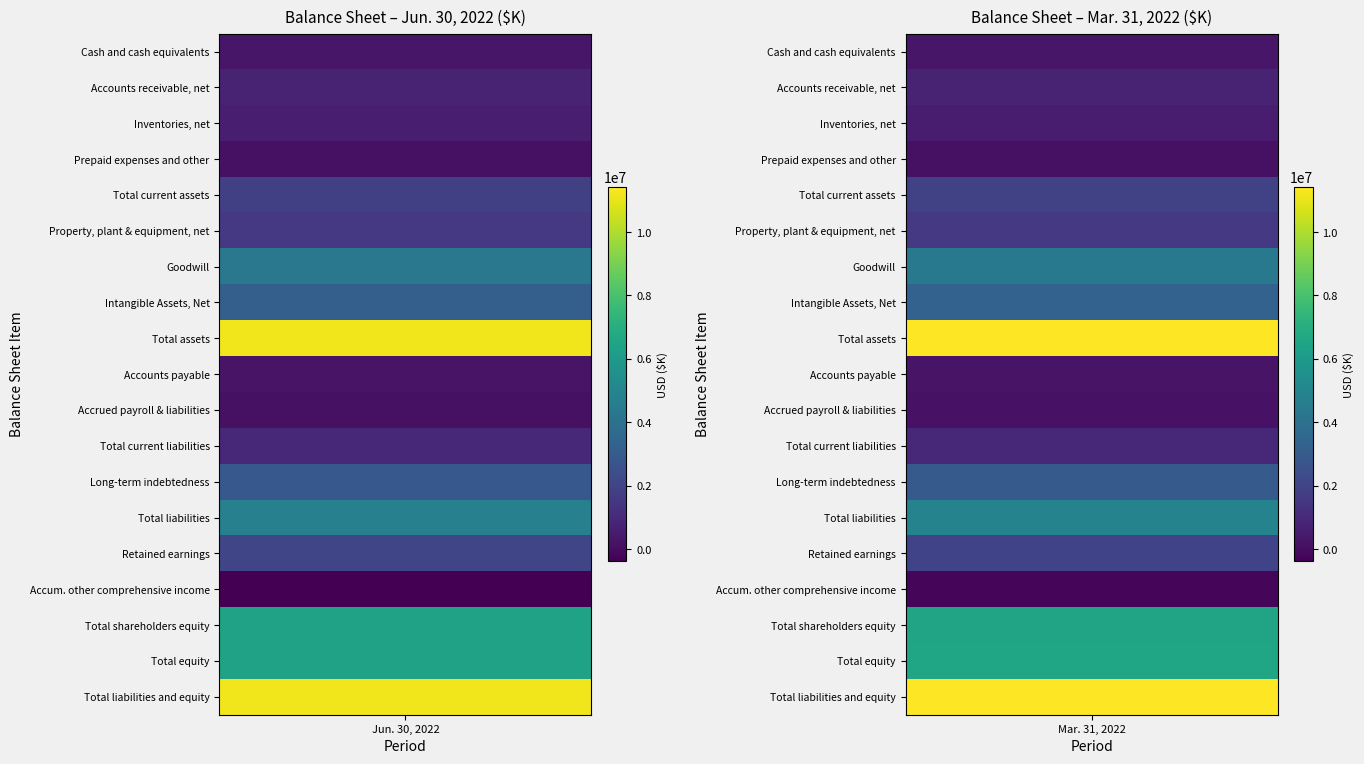

The value of Intangible Assets, Net at 0 is 3193032. True or false?

True